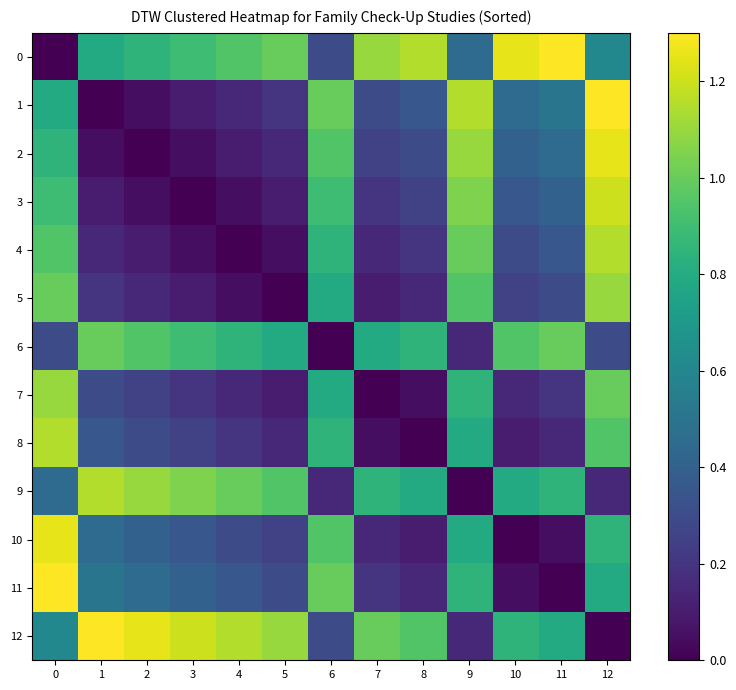

Which category has the lowest value in the row_8 series?

8